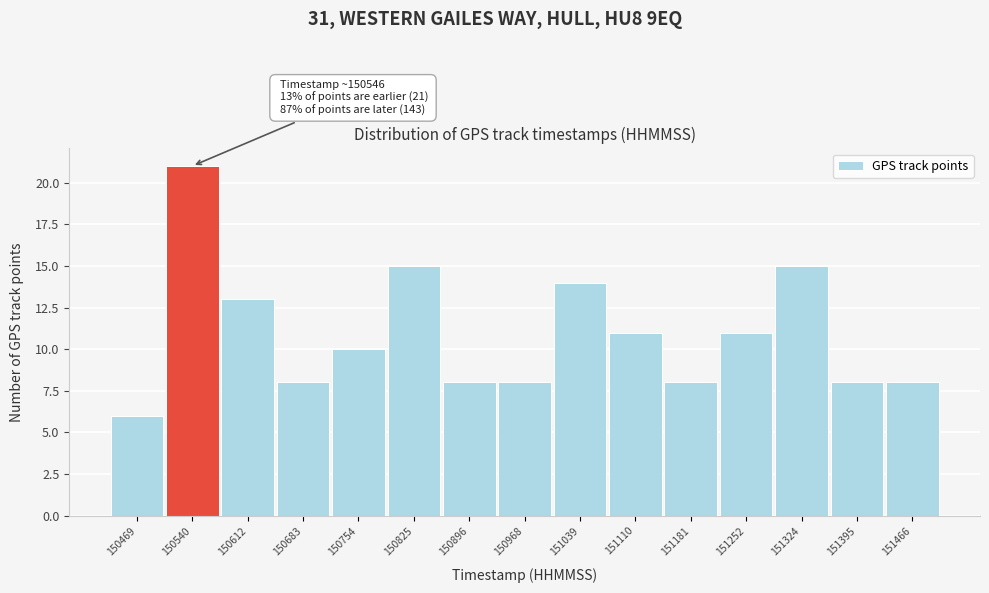

Over which range of the x-axis is the bar tallest?

150510 to 150580